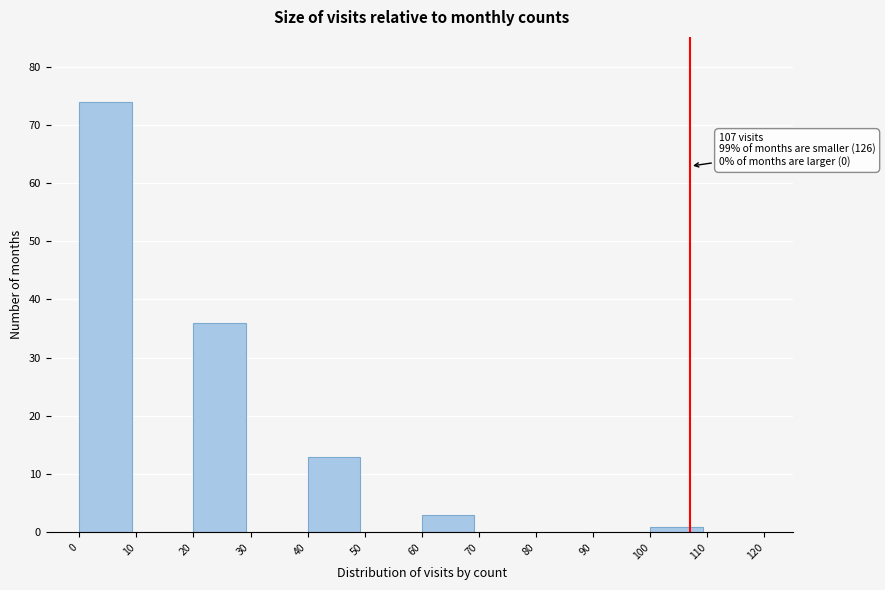

Which range on the x-axis has the tallest bar?

0 to 10